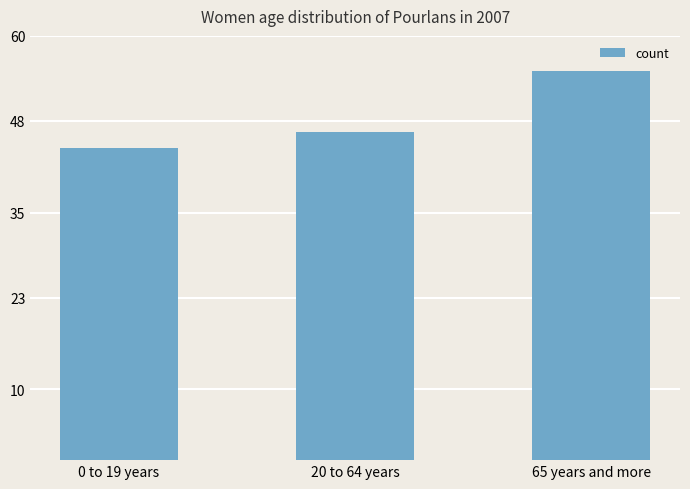

What is the difference between the maximum and second lowest values?

8.6